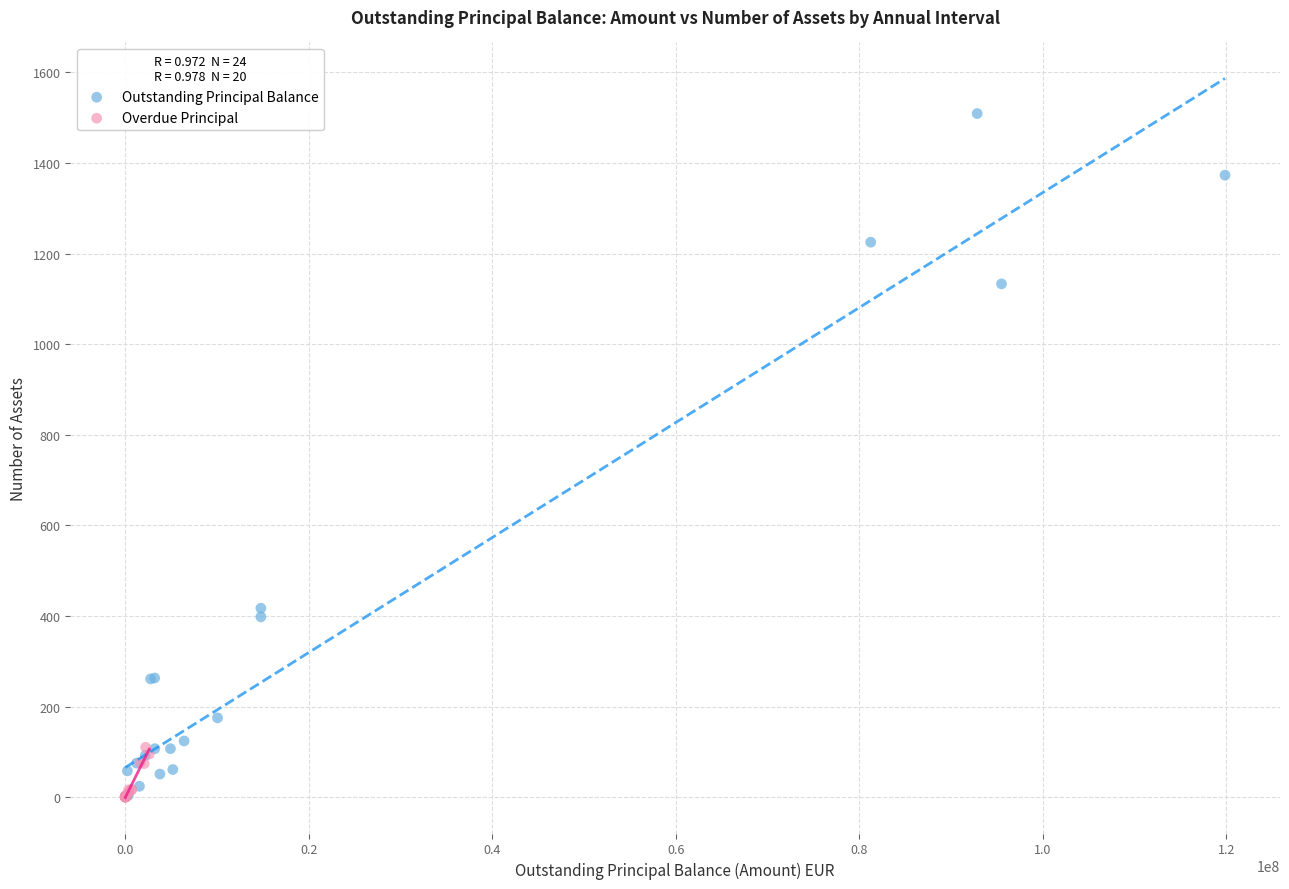

Which series contains the highest Y value?

Outstanding Principal Balance